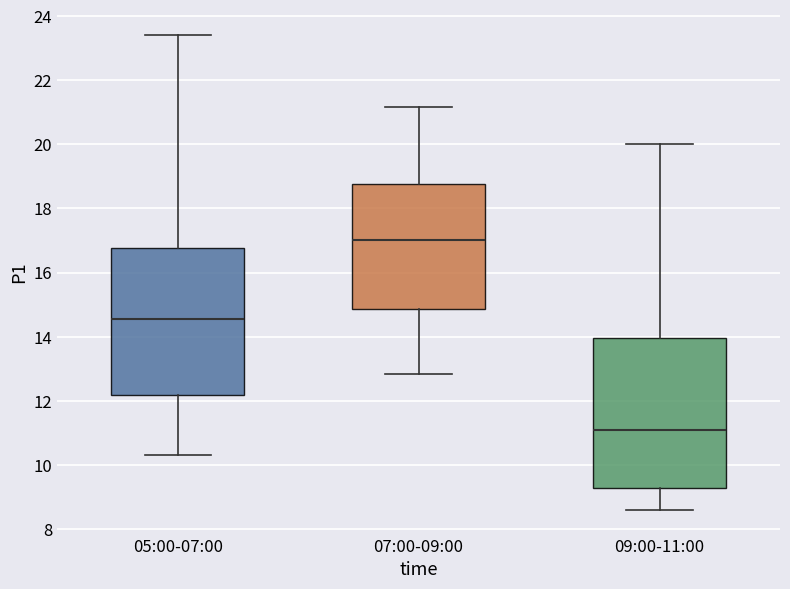

Where is the lower edge of the box for 05:00-07:00 on the y-axis? The values are not printed on the chart, so give them approximately, as read against the axis.

12.2